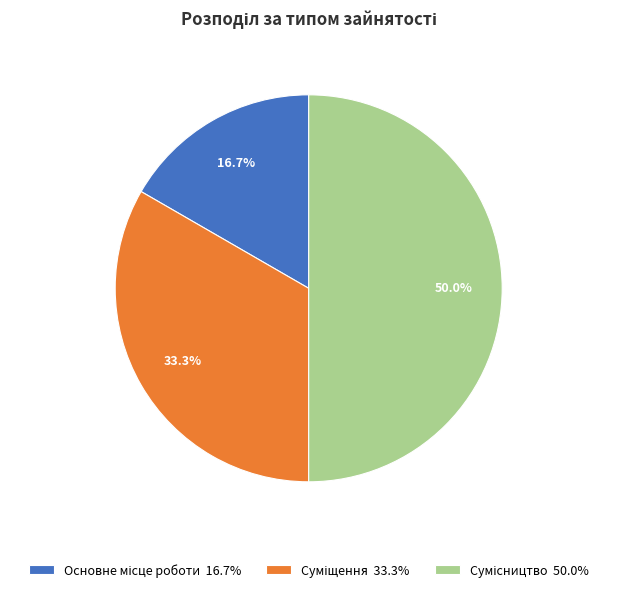

To the nearest percent, what portion does Основне місце роботи represent?

17%